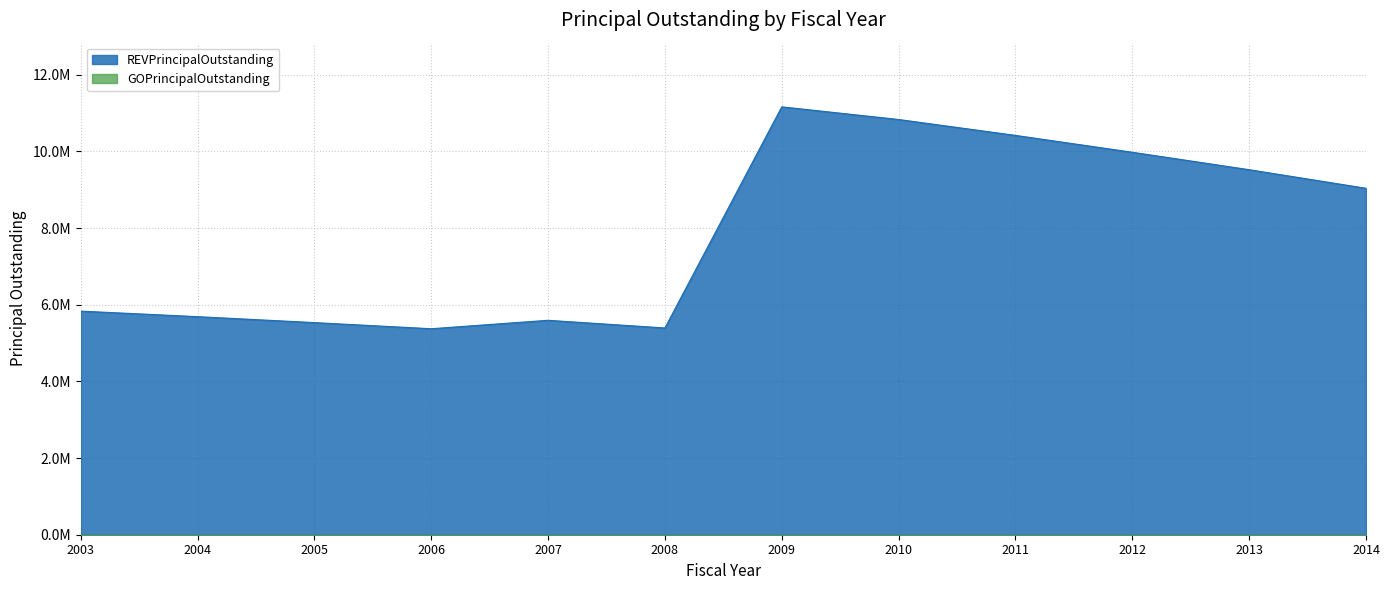

Does the chart display data point markers on the line(s)?

No